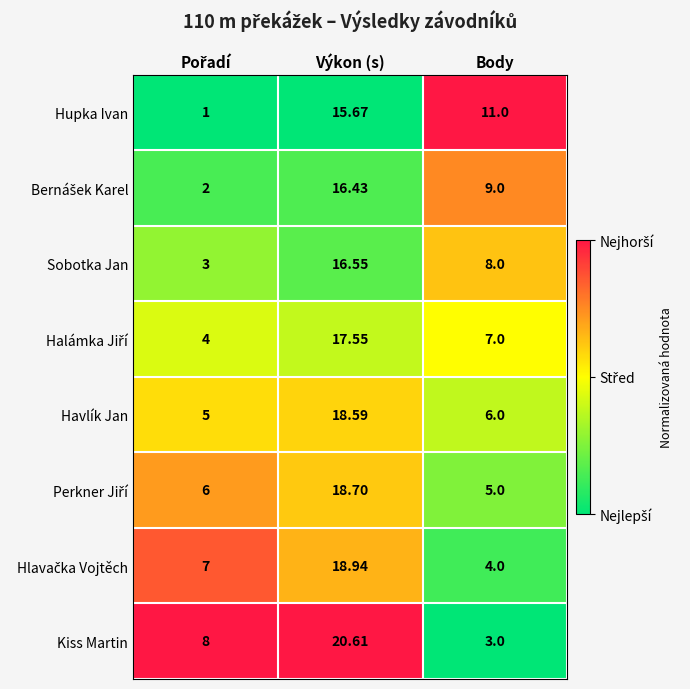

Which category has the highest value across all series?

Výkon (s)